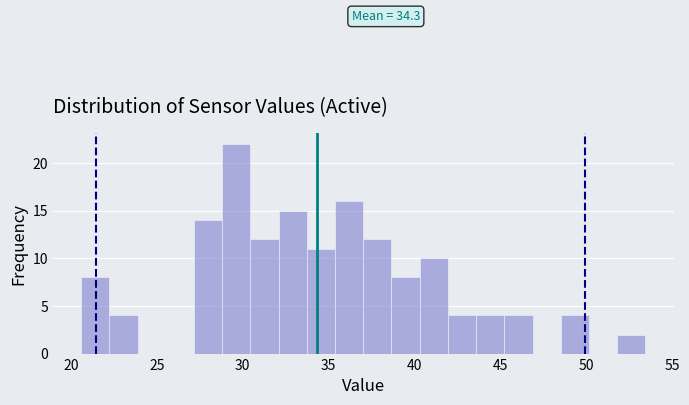

Read against the x-axis, roughly where is the centre of the tallest bar?

29.5